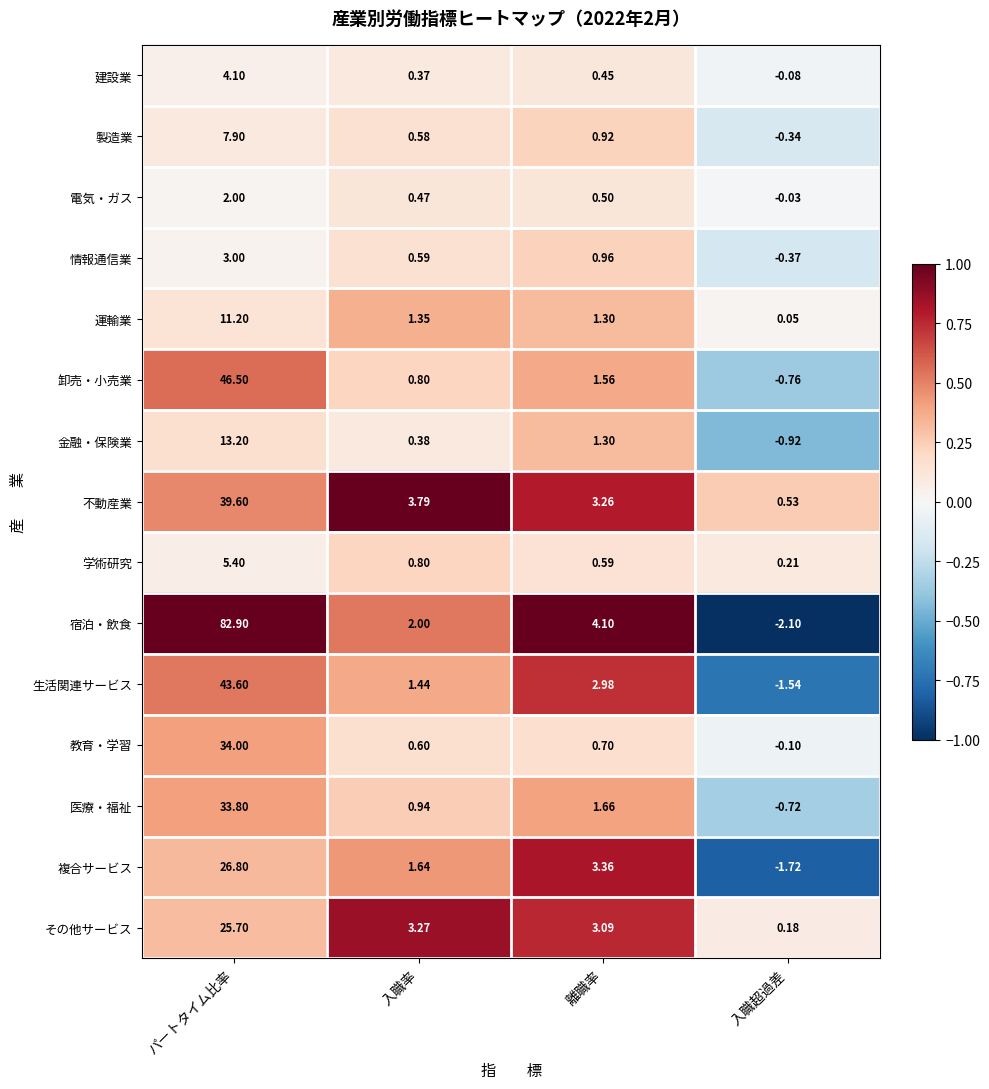

Count the number of data series in this chart.

15